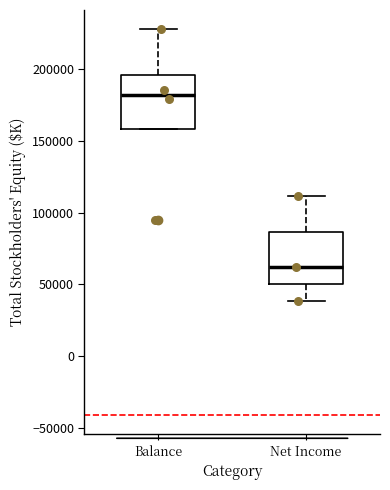

Reading left to right, transcribe this box plot: for each box, give where its median line is, the range the box spans, and where its two whiskers end, as read against the y-axis. The values are not printed on the chart, so give them approximately, as read against the axis.

Balance: median 180000, box 160000 to 195000, whiskers 160000 to 230000
Net Income: median 60000, box 50000 to 85000, whiskers 40000 to 110000